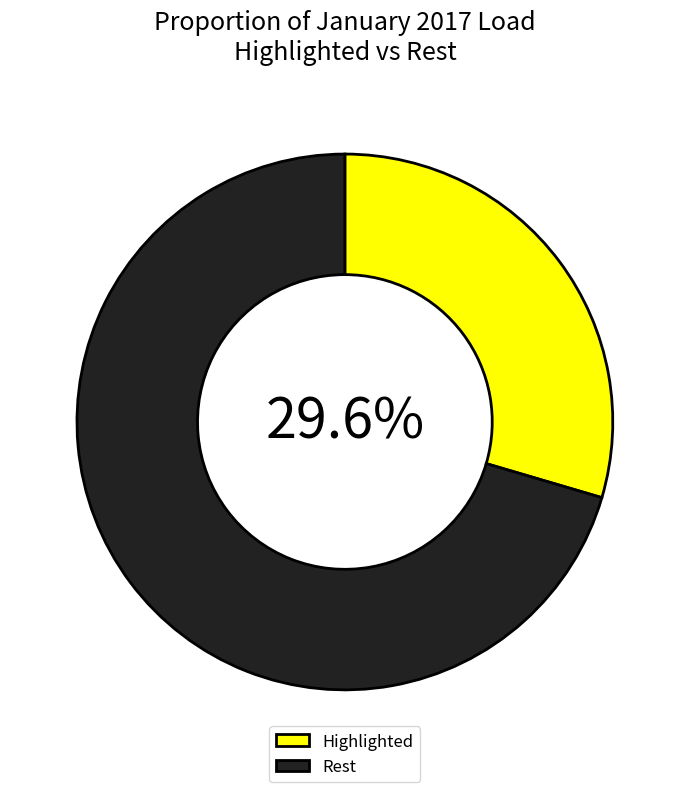

Count the number of slices in the pie.

2